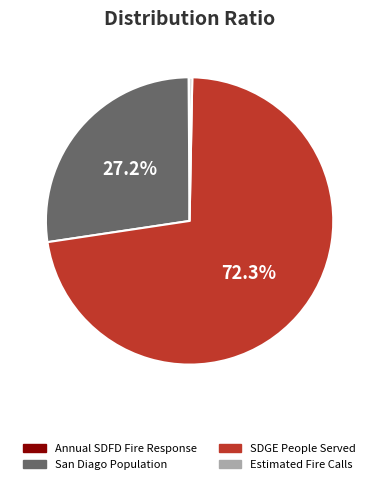

Is there any slice that represents more than half of the pie?

Yes